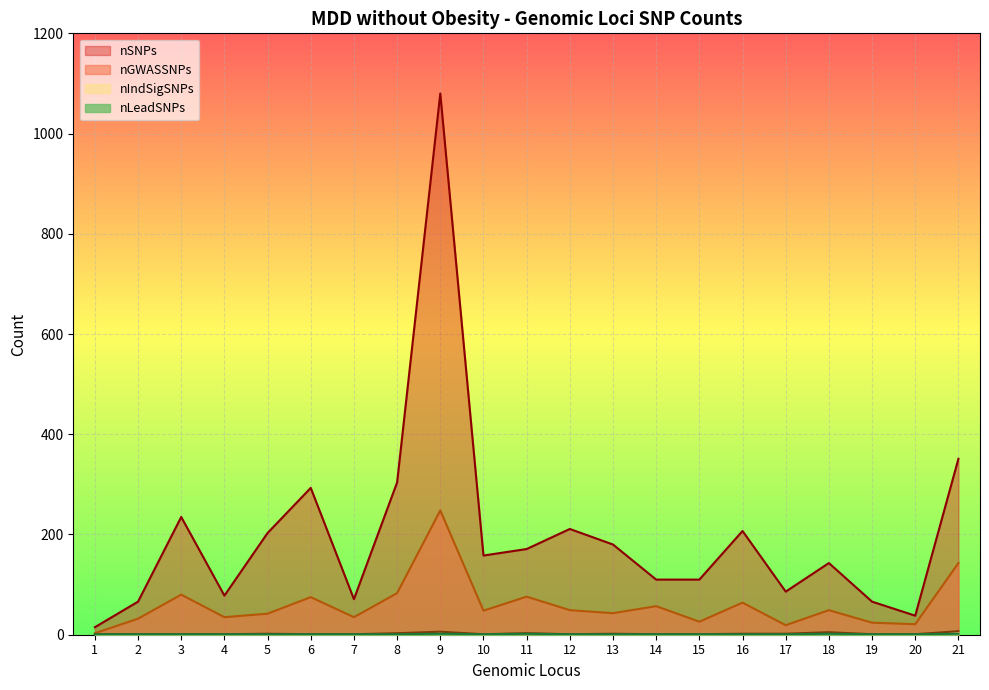

Reading left to right, what are all the values shown in this chart?

nSNPs: 15	66	235	78	203	293	71	304	1080	158	171	211	180	110	110	207	86	143	66	38	351
nGWASSNPs: 3	32	80	35	42	75	35	83	248	48	76	49	43	57	26	64	19	49	24	21	143
nIndSigSNPs: 1	1	1	1	2	1	1	3	6	1	3	1	2	1	1	2	2	5	1	1	7
nLeadSNPs: 1	1	1	1	1	1	1	1	2	1	2	1	1	1	1	1	1	2	1	1	2